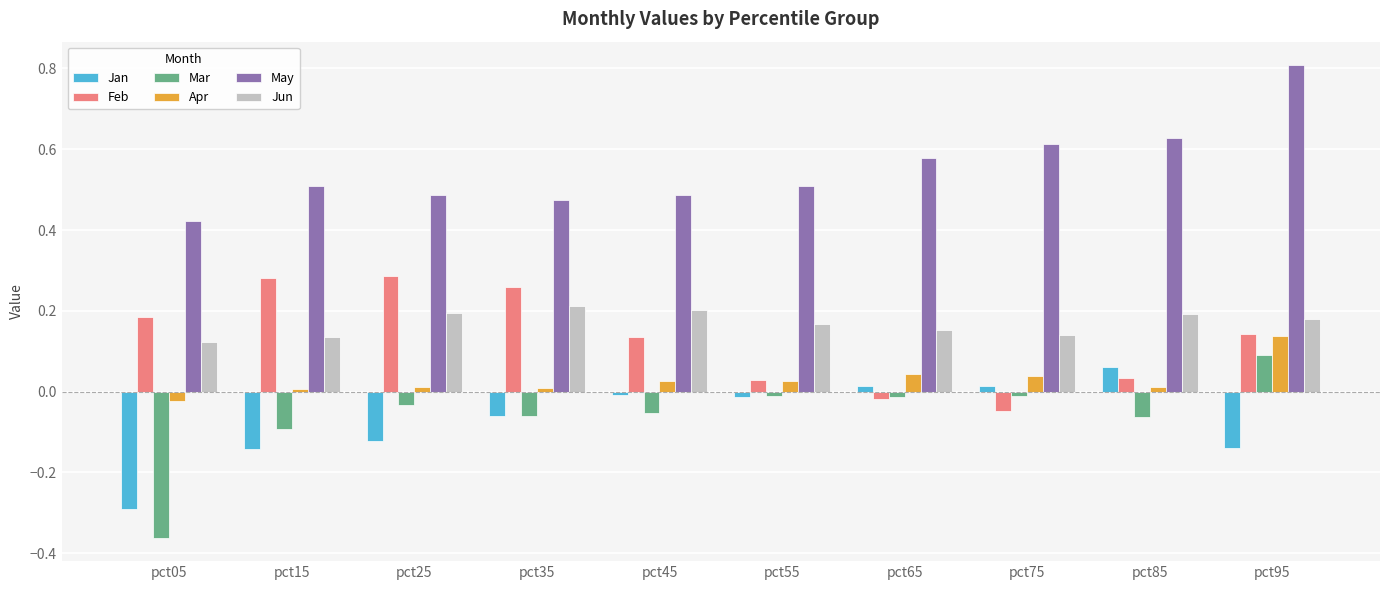

Is it true that Jun equals 0.1 at pct05?

True